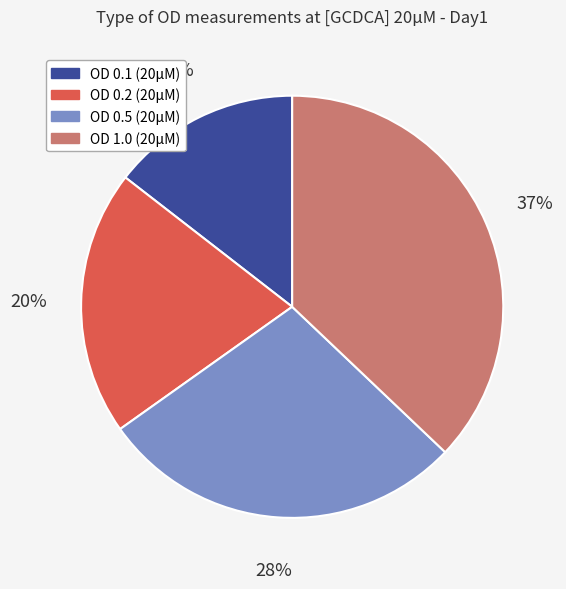

To the nearest percent, what is the average slice percentage?

25%